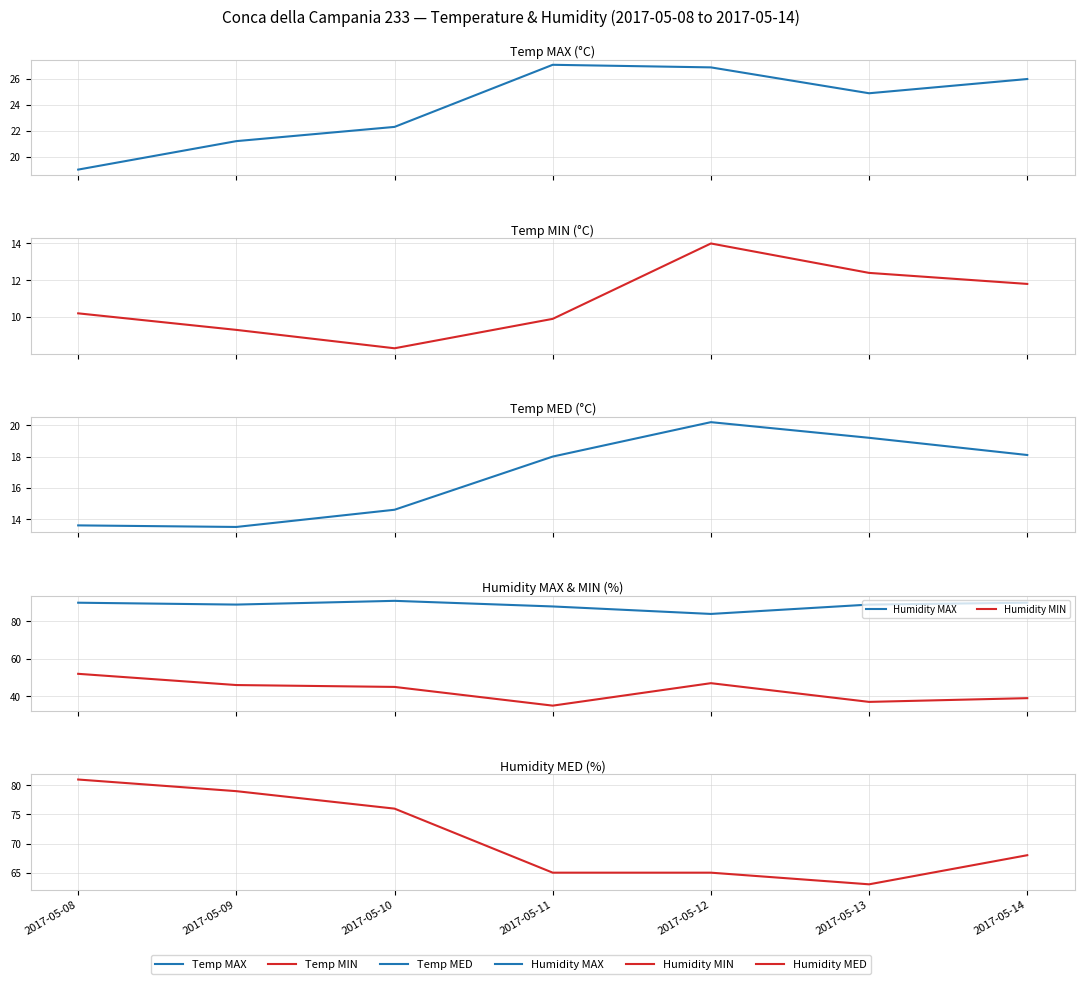

Rank the series by their maximum value, from lowest to highest.

Temp MIN, Temp MED, Temp MAX, Humidity MIN, Humidity MED, Humidity MAX